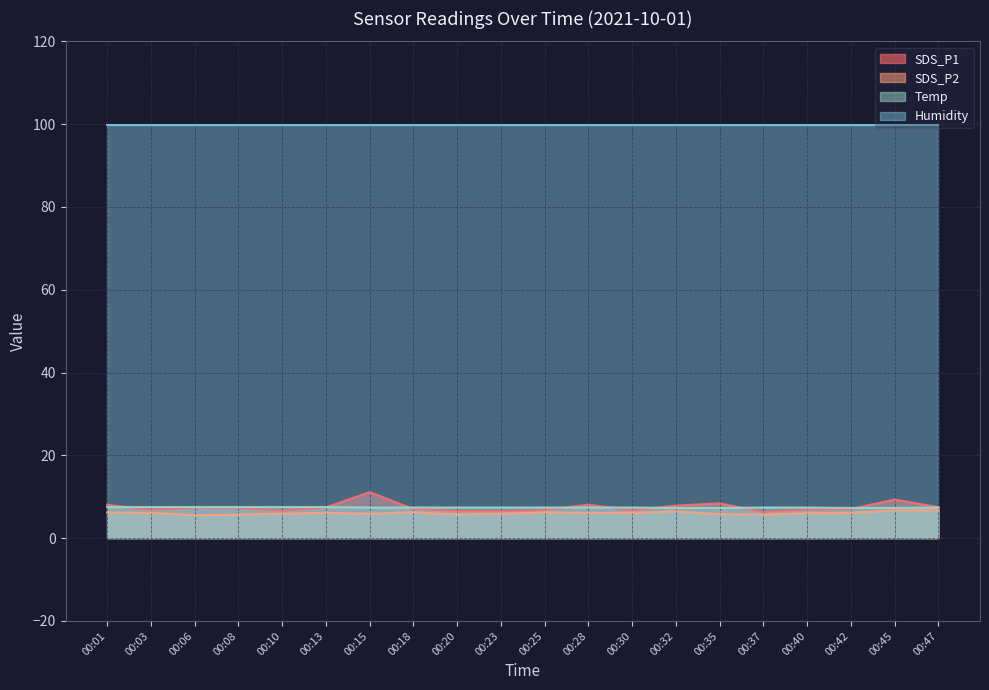

True or false: SDS_P1 and Temp intersect in this chart.

True